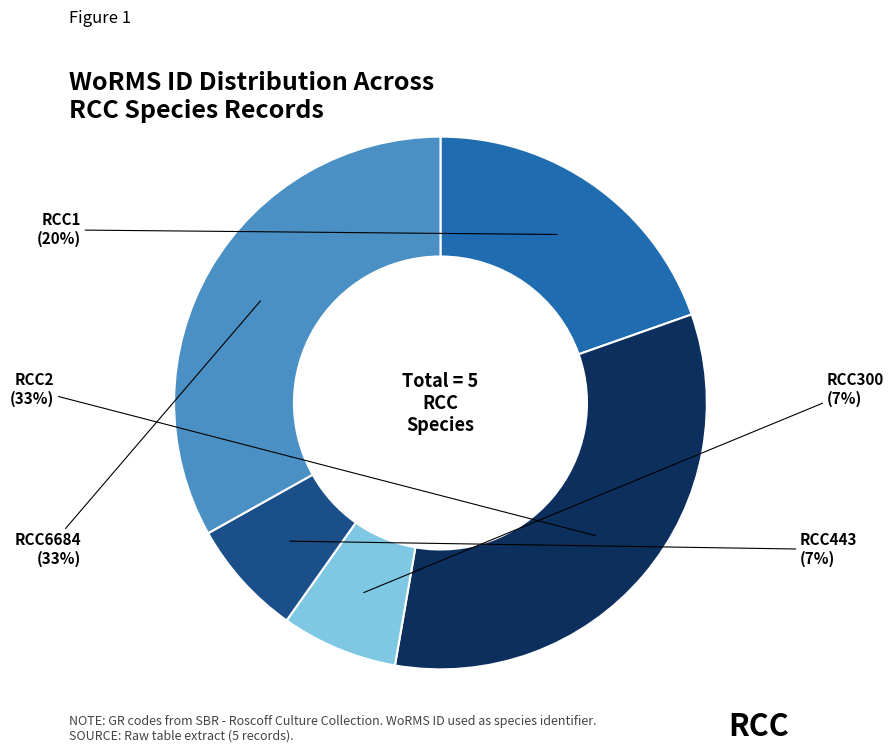

To the nearest percent, what is the difference between the largest and smallest slice percentages?

26%